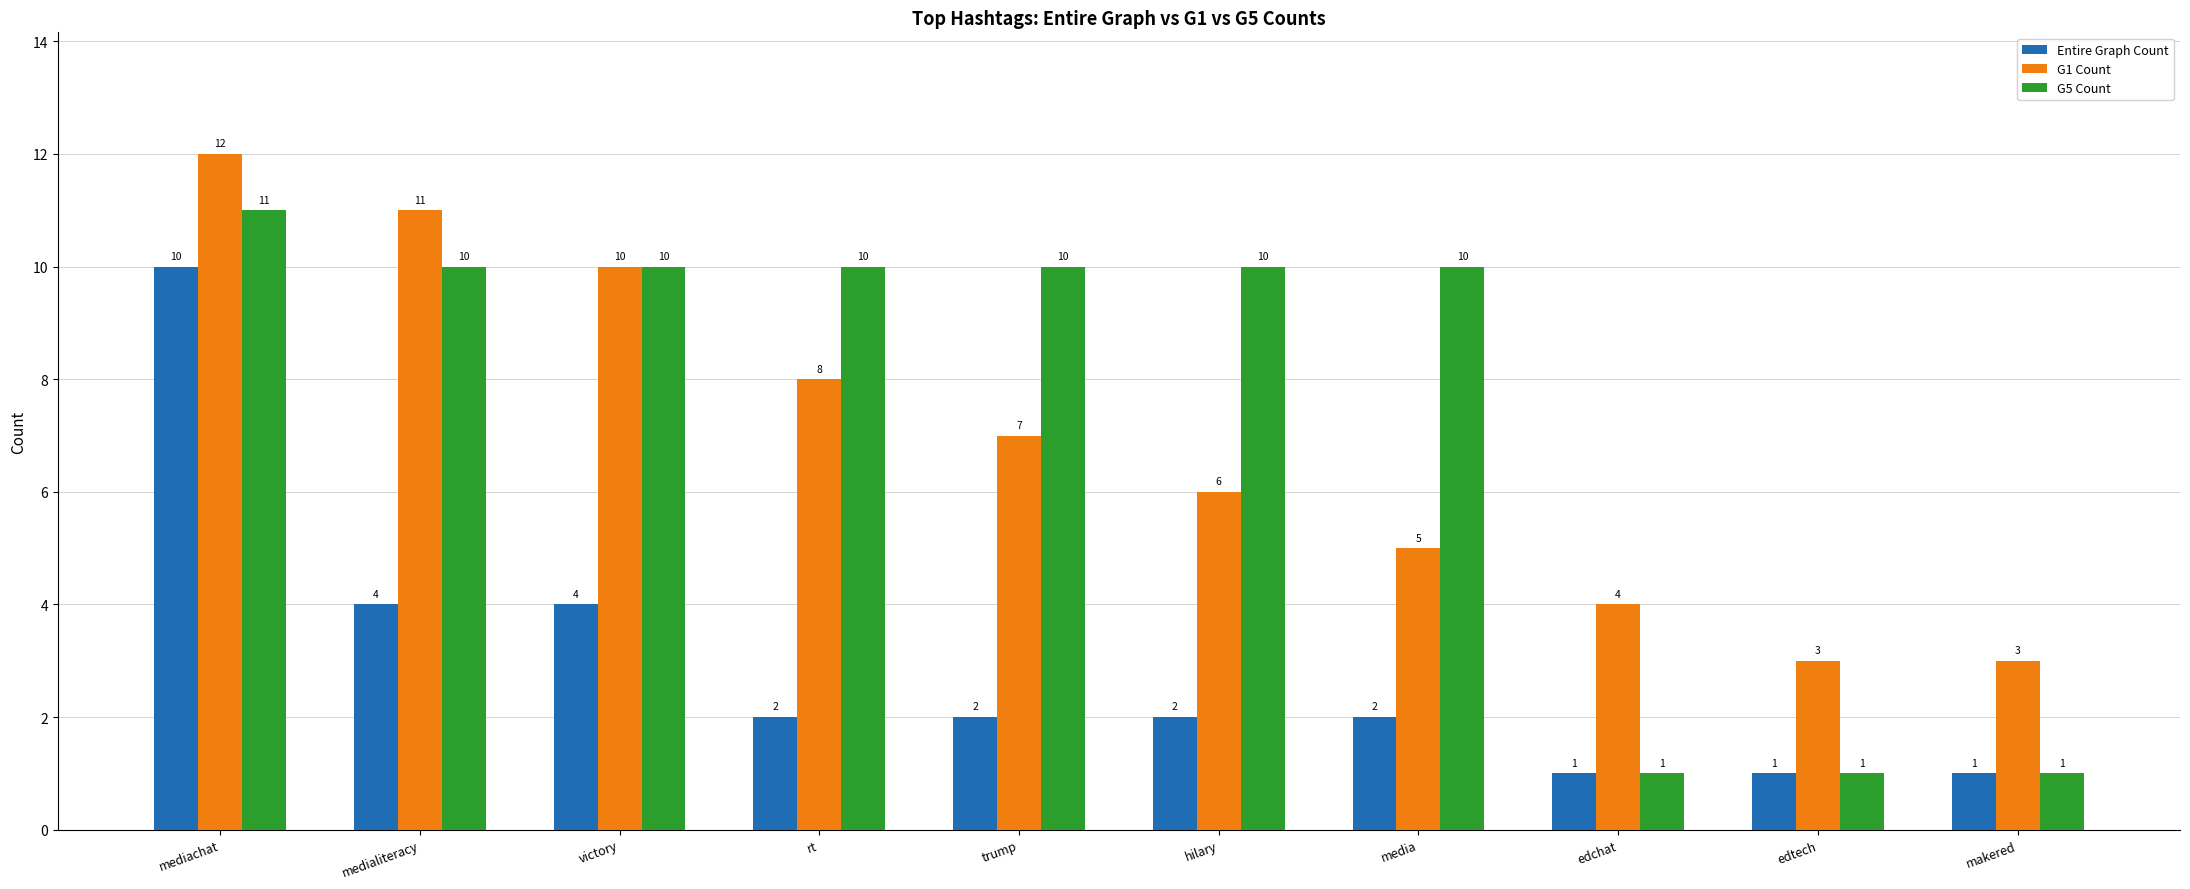

Are the bars horizontal?

No